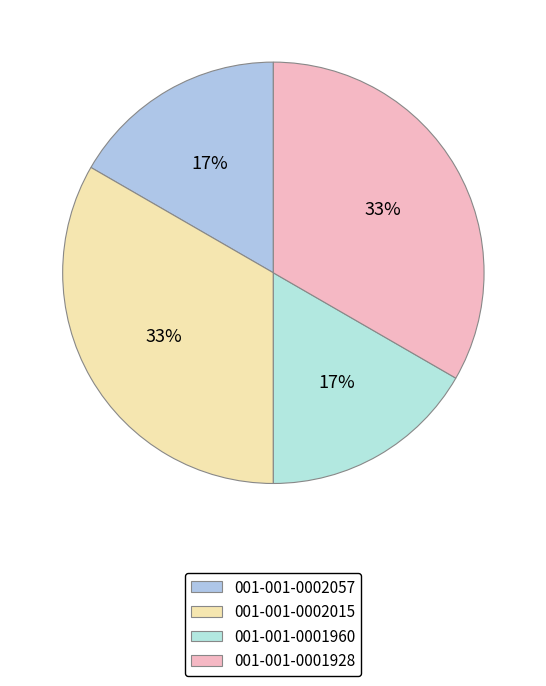

Between 001-001-0001928 and 001-001-0001960, which is larger?

001-001-0001928